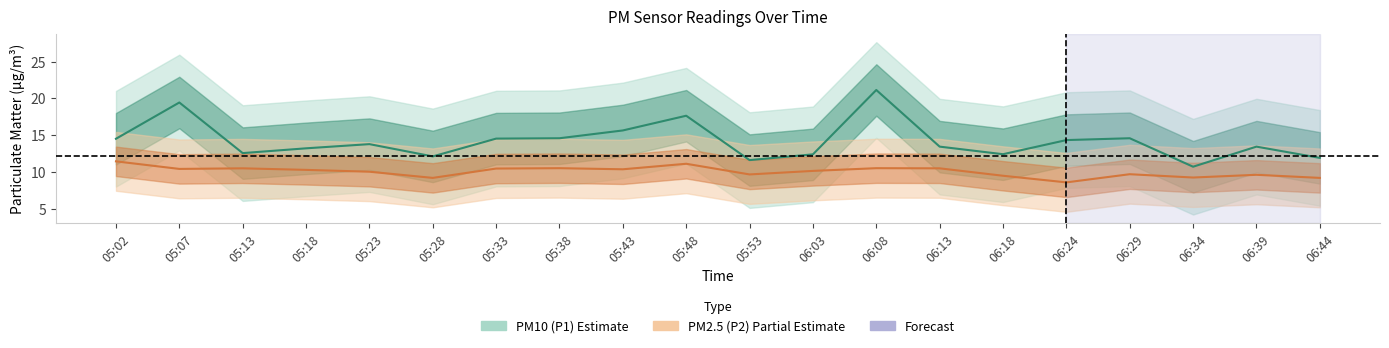

Which series changed the most between 05:33 and 06:18?

P1 center